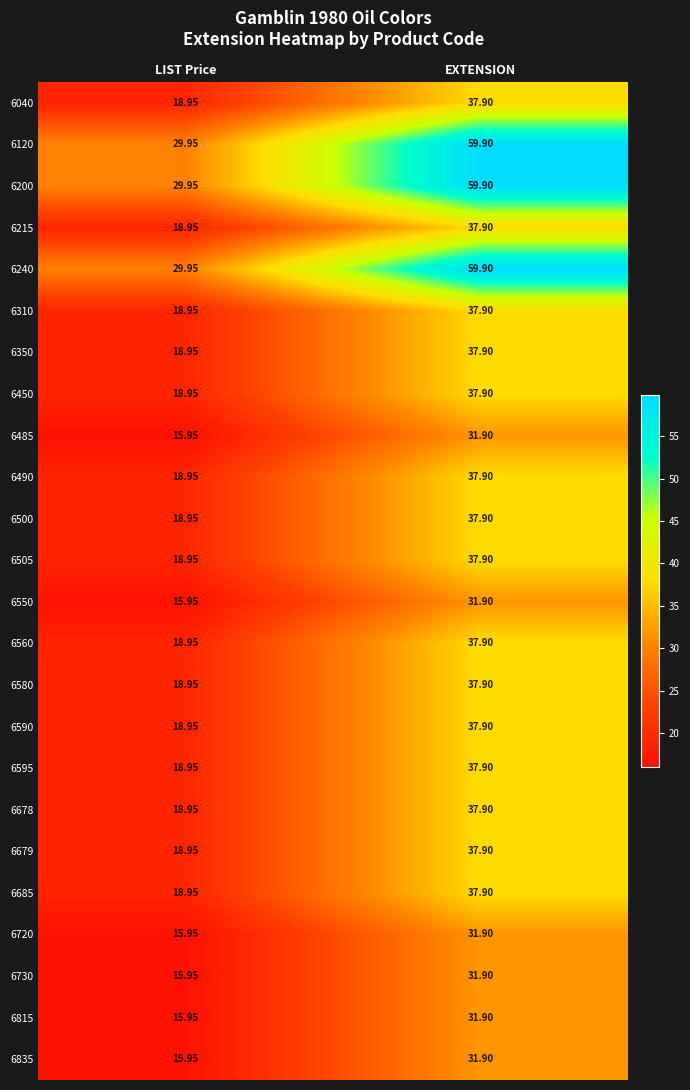

At which category does the chart reach its minimum across all series?

LIST Price